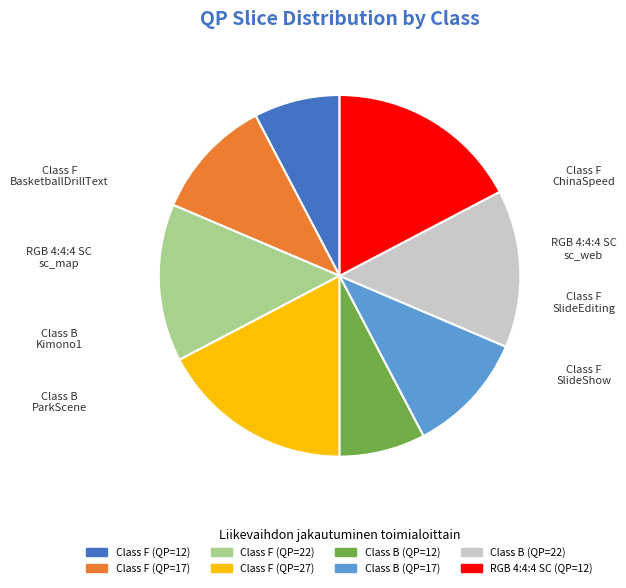

Is there a majority slice in this chart?

No